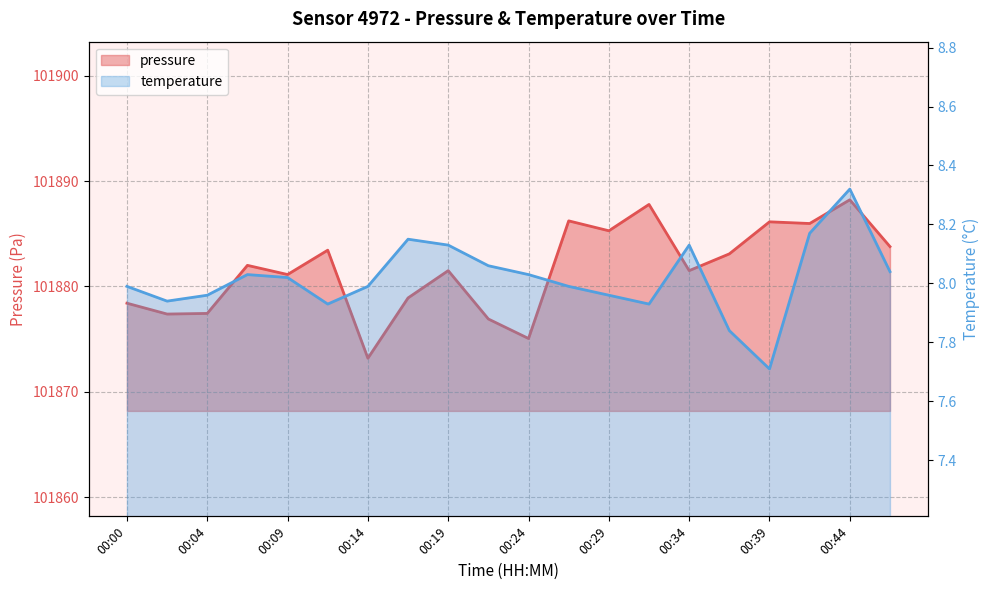

Is the value of pressure at 00:04 greater than the value of temperature at 00:34?

Yes